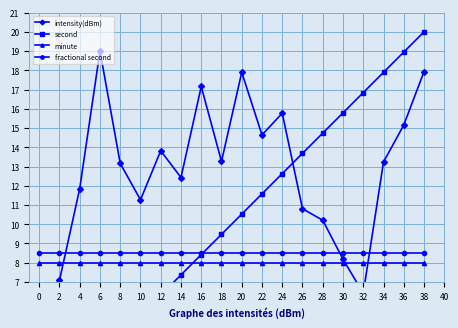

What is the value of the minute point at the 20th from the left?

8.0